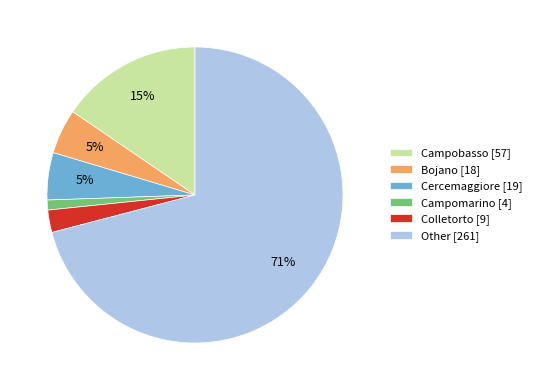

To the nearest percent, what portion does Campobasso represent?

15%